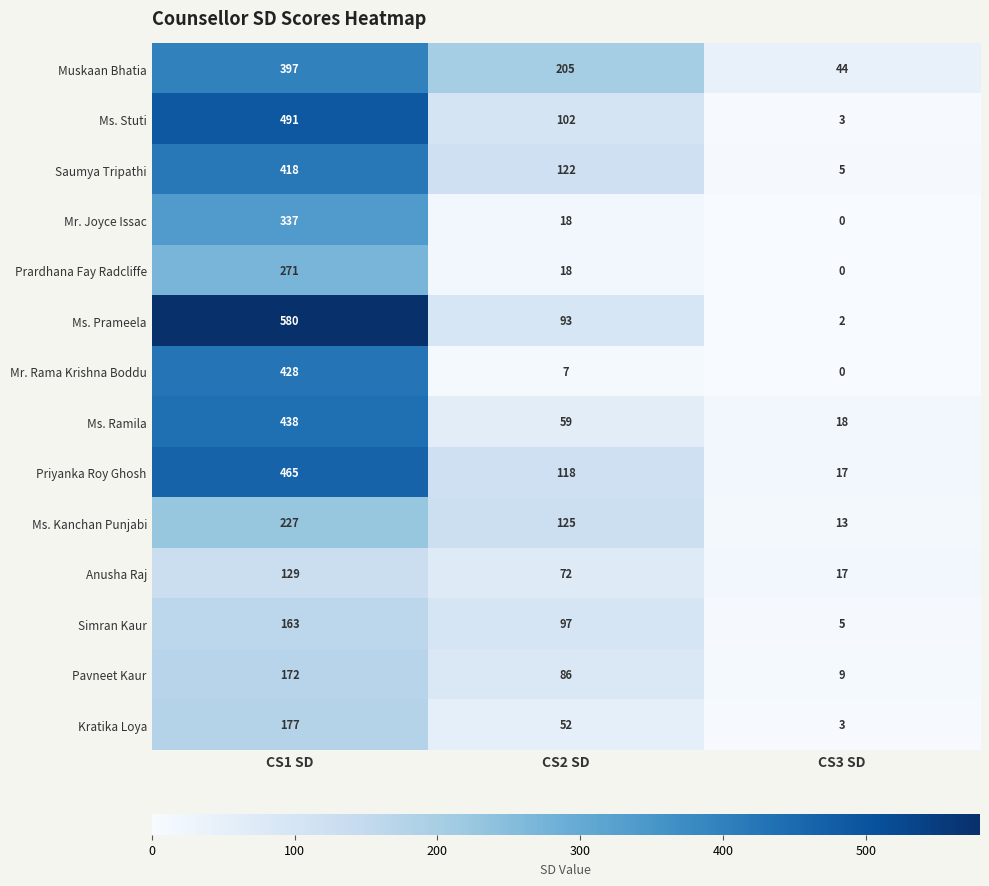

Is it true that Kratika Loya equals 3 at CS3 SD?

True